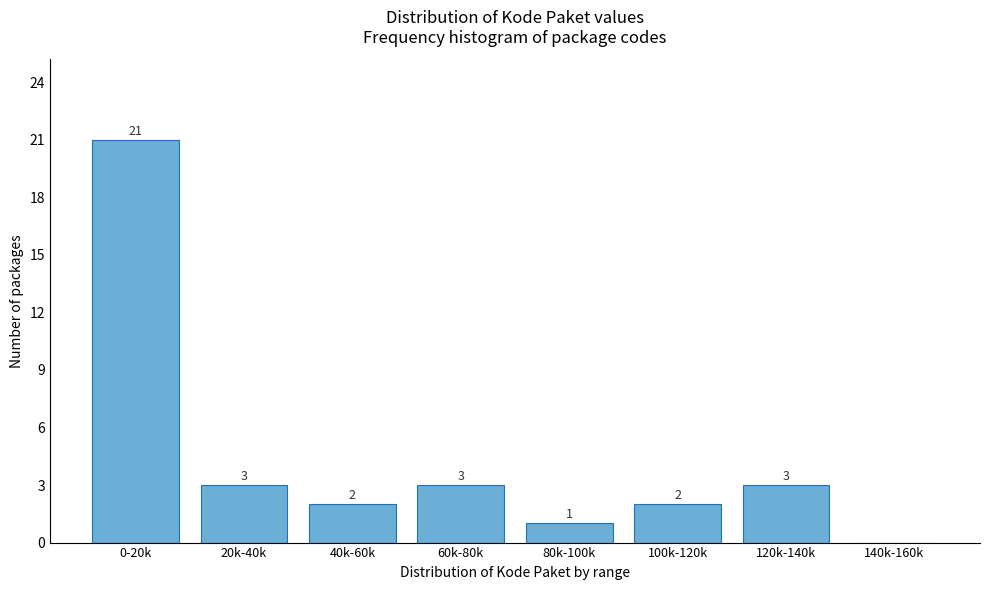

Reading left to right, extract all data points from this chart.

0-20k=21	20k-40k=3	40k-60k=2	60k-80k=3	80k-100k=1	100k-120k=2	120k-140k=3	140k-160k=0